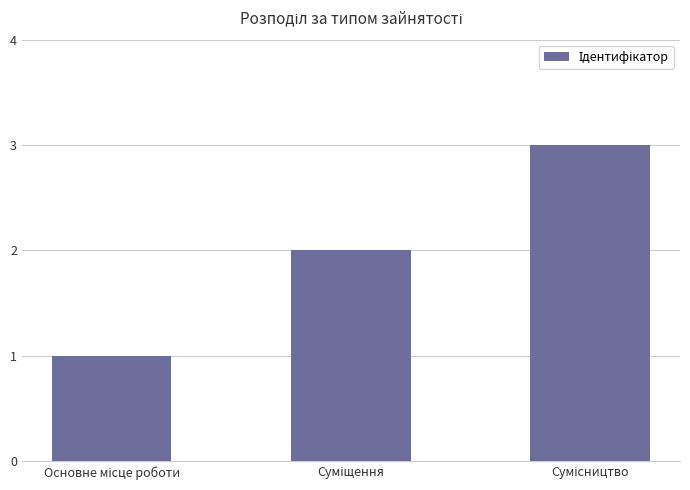

Are the bars horizontal?

No